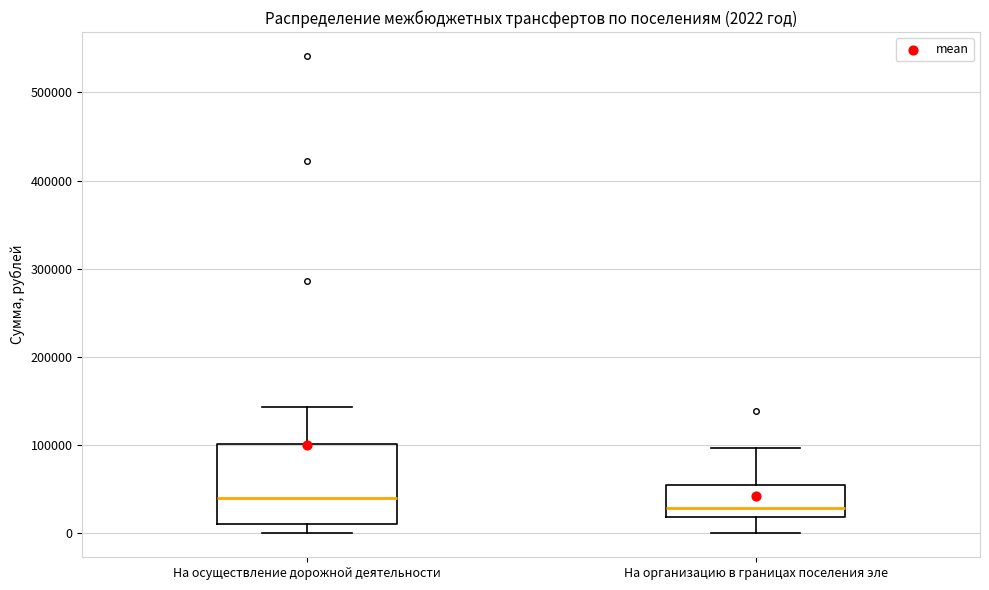

Which box is the tallest, from its lower edge to its upper edge?

На осуществление дорожной деятельности